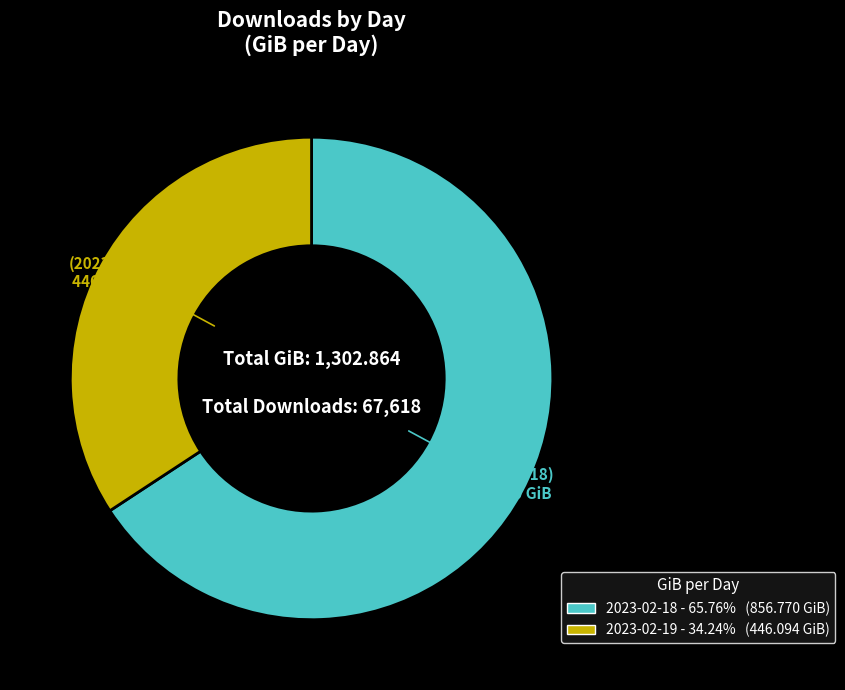

True or false: 2023-02-18 accounts for 66% of the total.

True